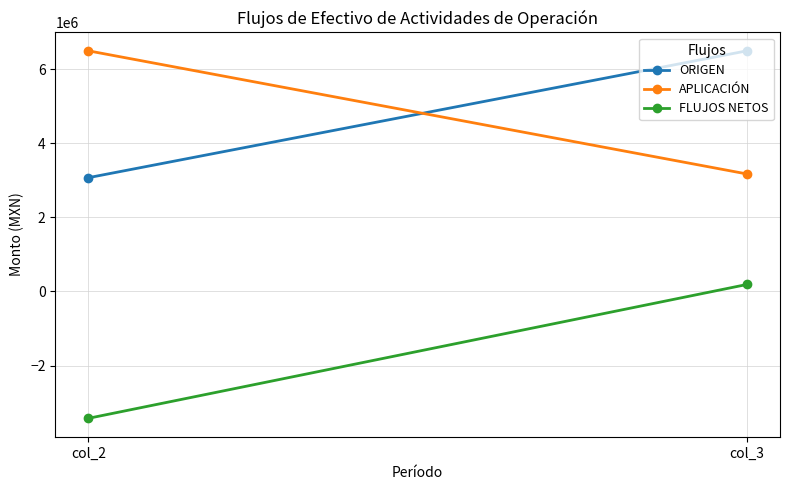

What is the difference between the highest and lowest values at col_2?

9926011.9